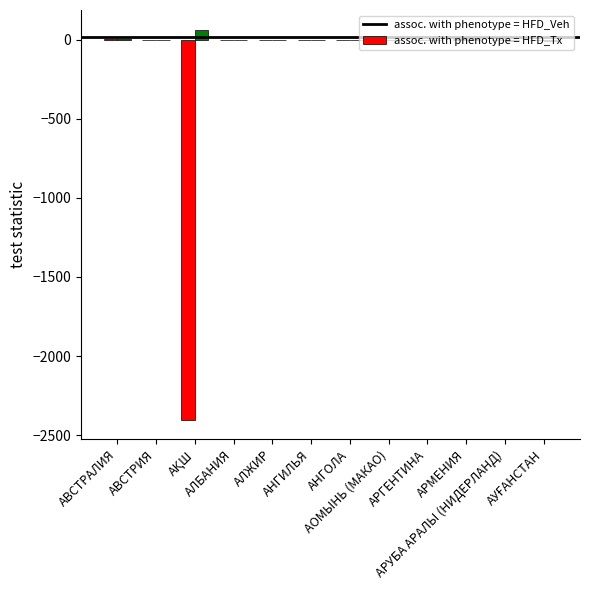

What is the maximum value shown in the chart?

63.5